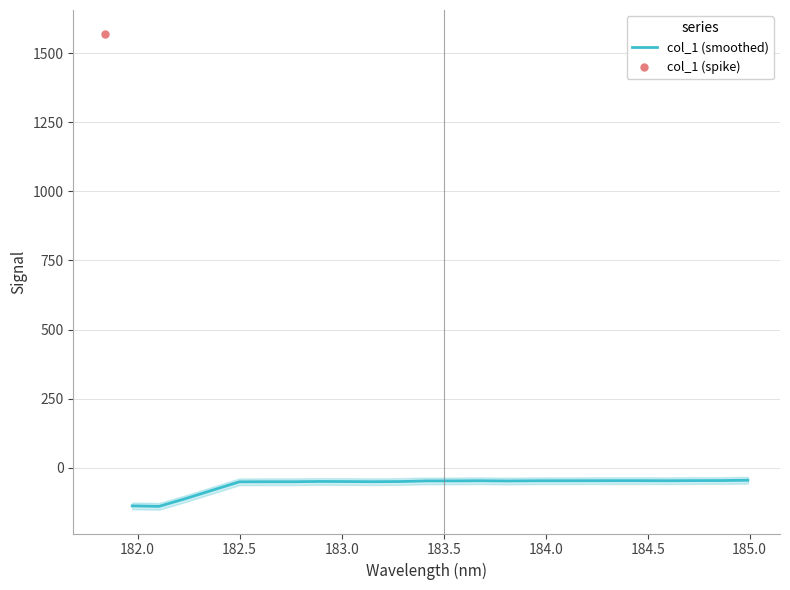

What is the maximum value for col_1 (smoothed)?

-45.2